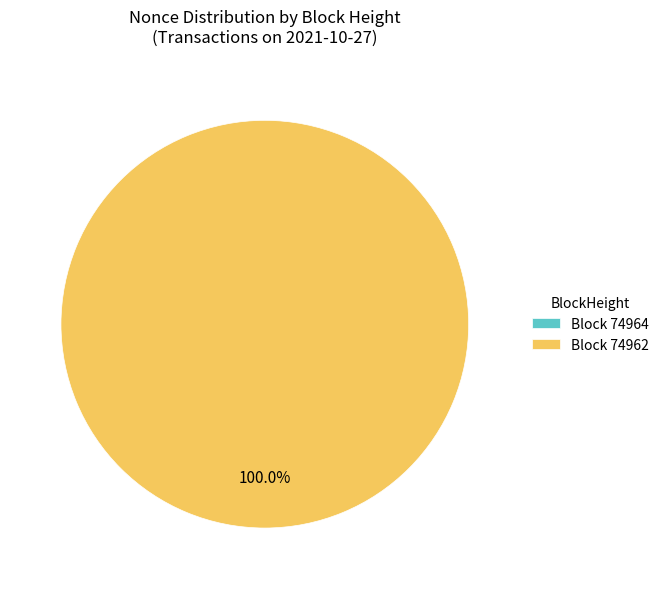

Does 74962 account for over 50% of the chart?

Yes